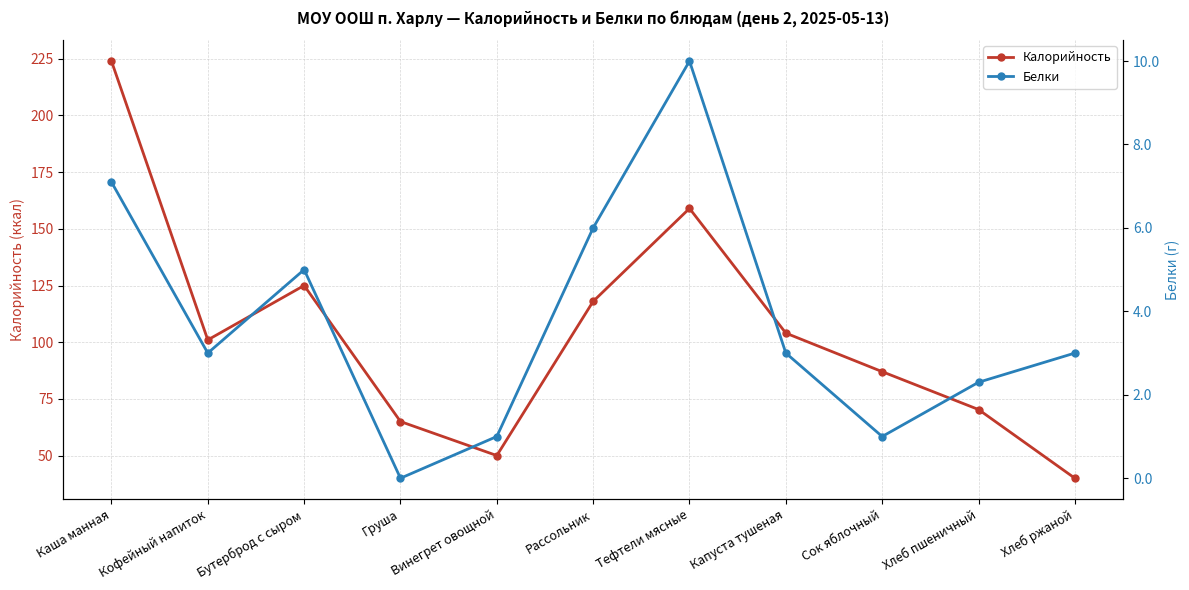

List the series in order of their peak value, highest first.

Калорийность, Белки